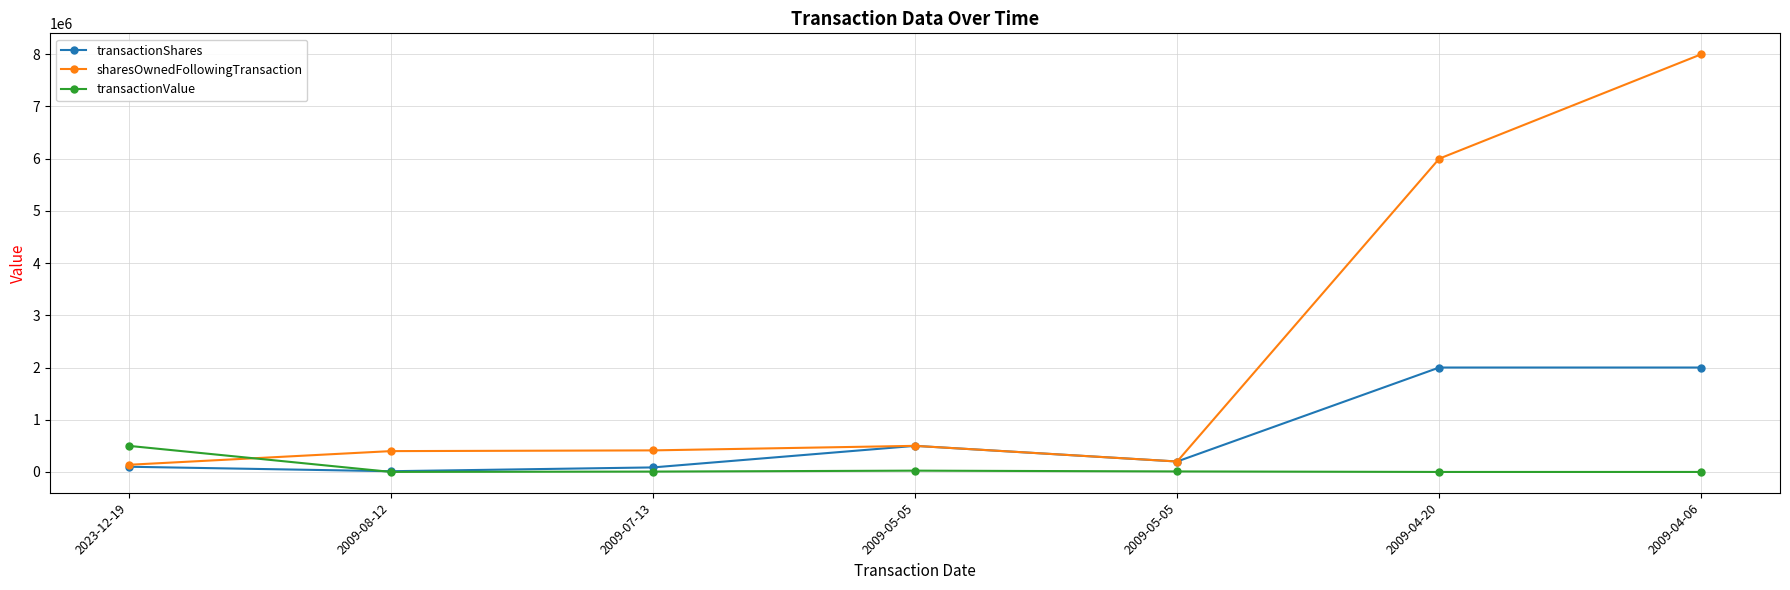

Does the chart have visible grid lines?

Yes